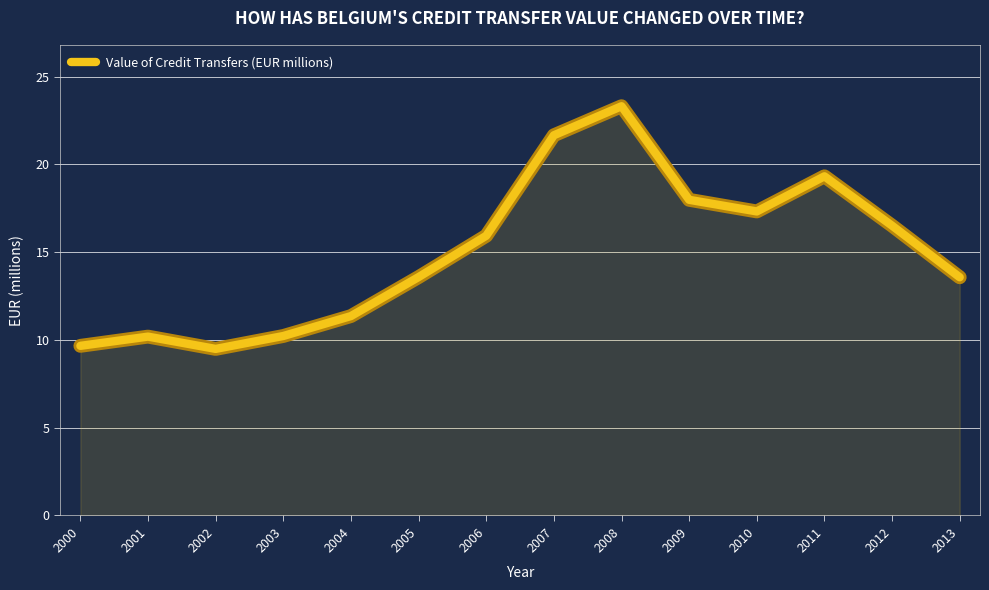

Is it true that the value at 2007 is 35.5?

False